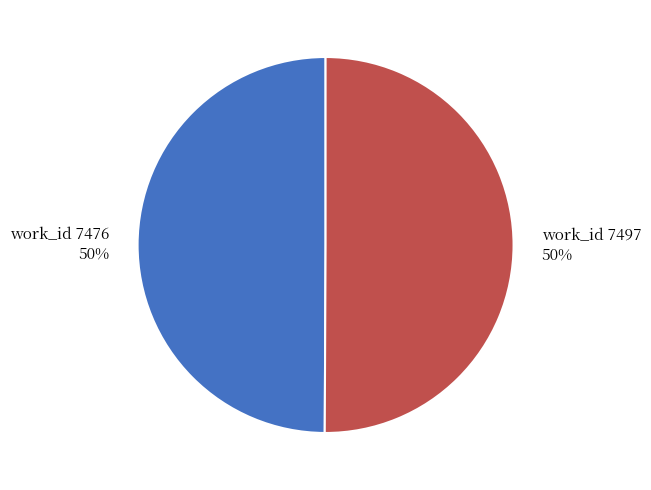

Is the sum of work_id 7497 and work_id 7476 greater than half?

Yes